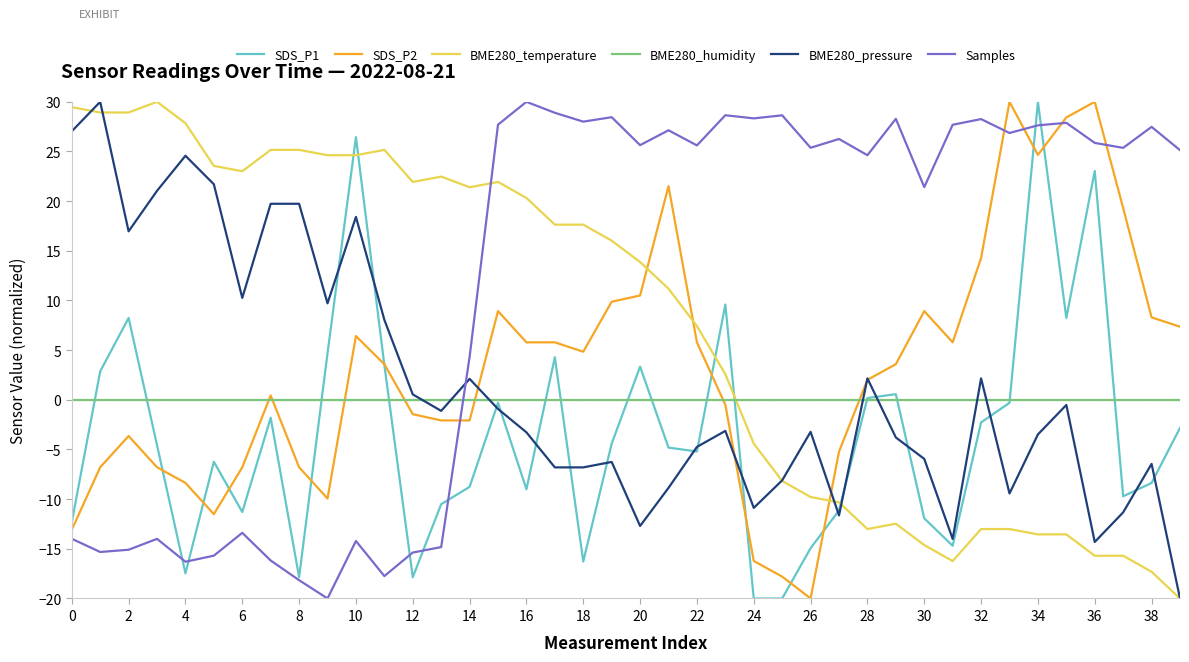

What is the greatest value displayed?

30.0